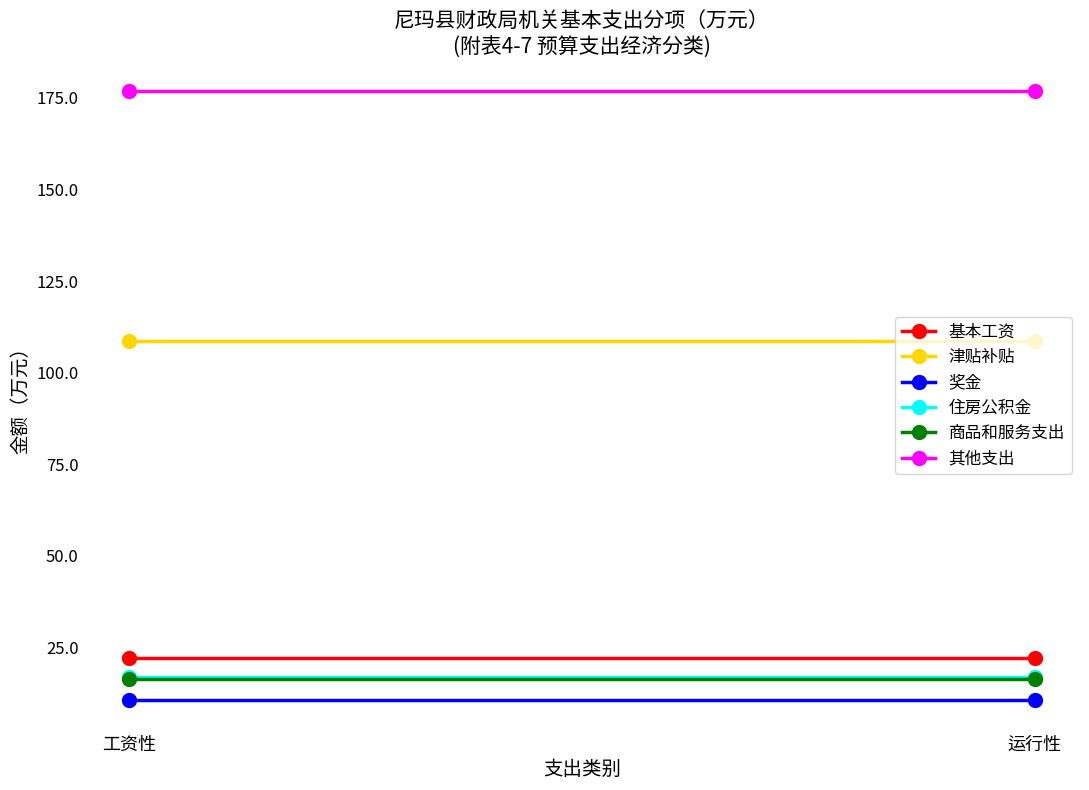

The value of 奖金 at 运行性 is 5.2. True or false?

False